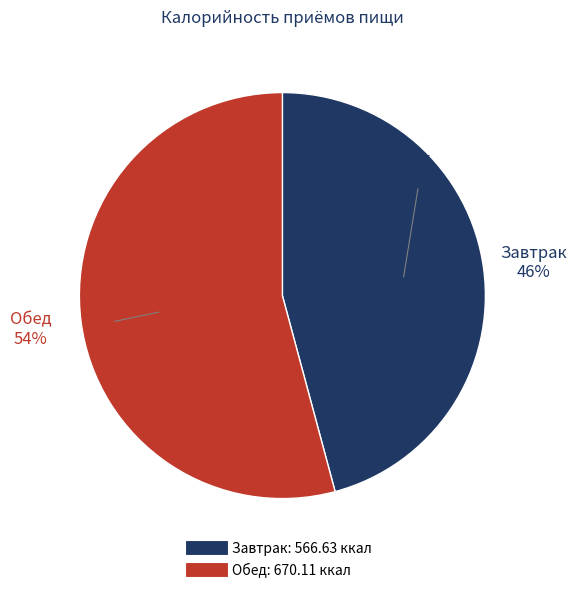

What is the total percentage of Завтрак and Обед?

100.0%